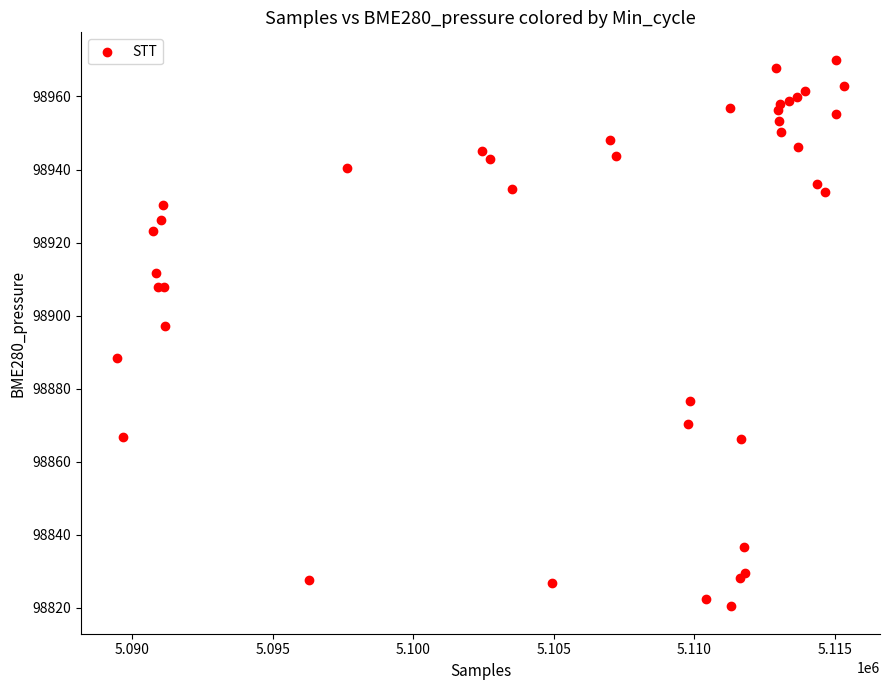

What Y value in the scatter plot is closest to 98895?

98897.2